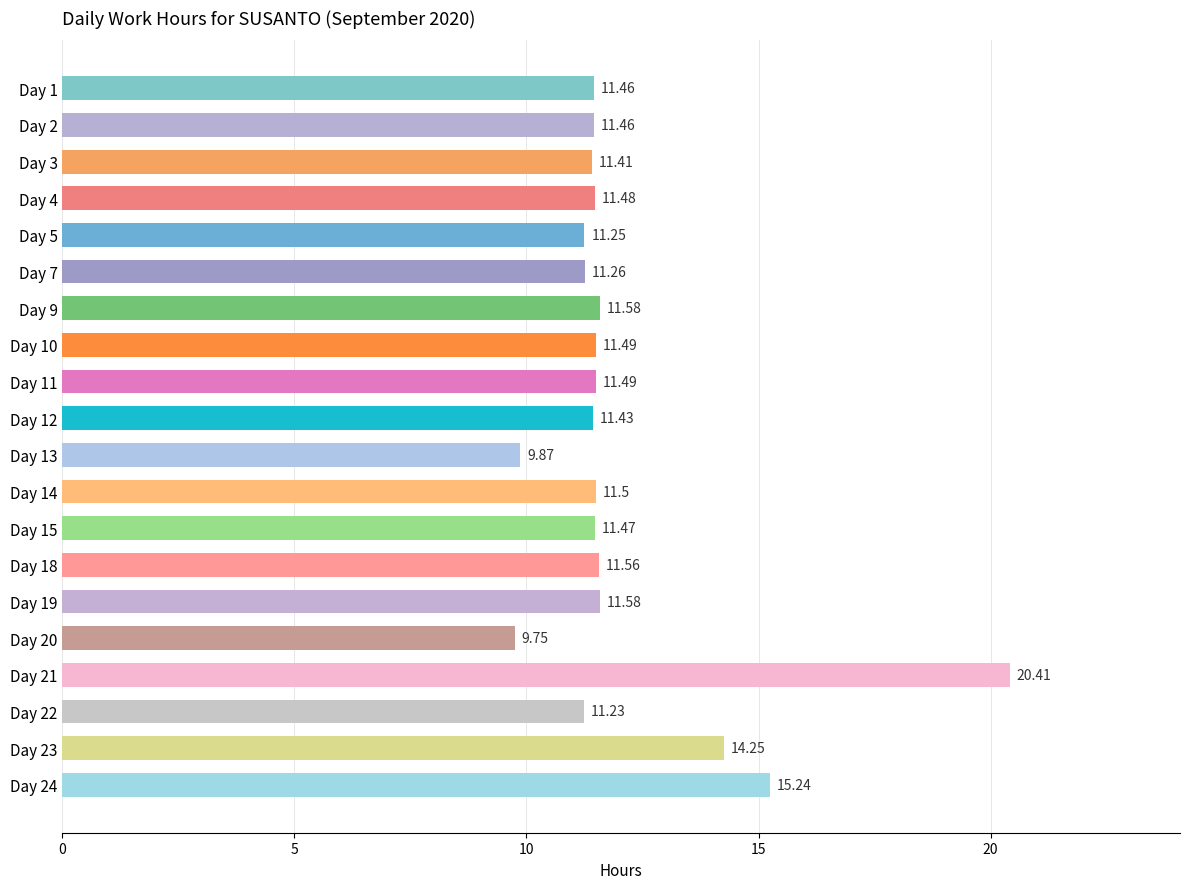

At which category does the chart reach its peak across all series?

Day 21